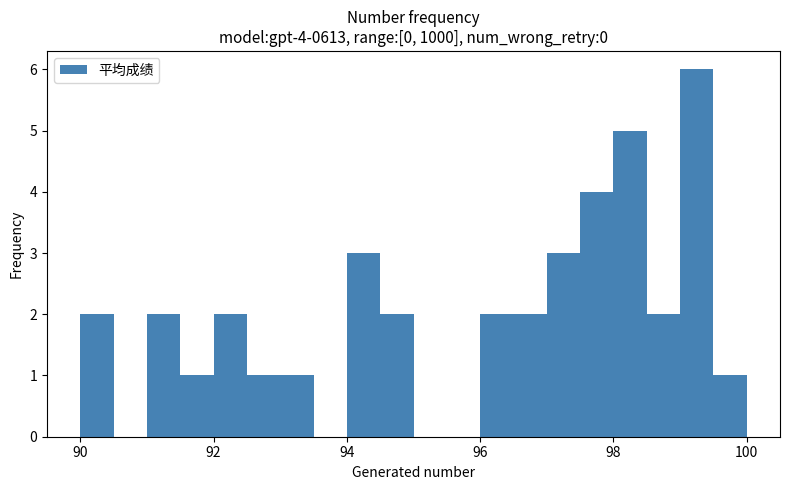

Around what value on the x-axis is the tallest bar? Give the approximate position of its centre, as read against the axis.

99.2